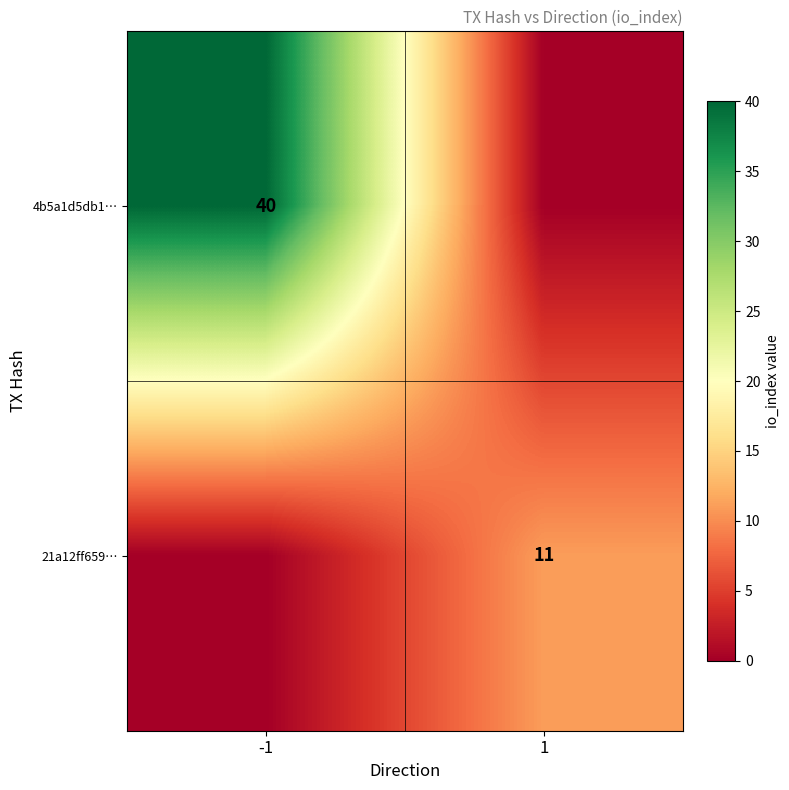

True or false: 21a12ff659… has a value of 11 at 1.

True